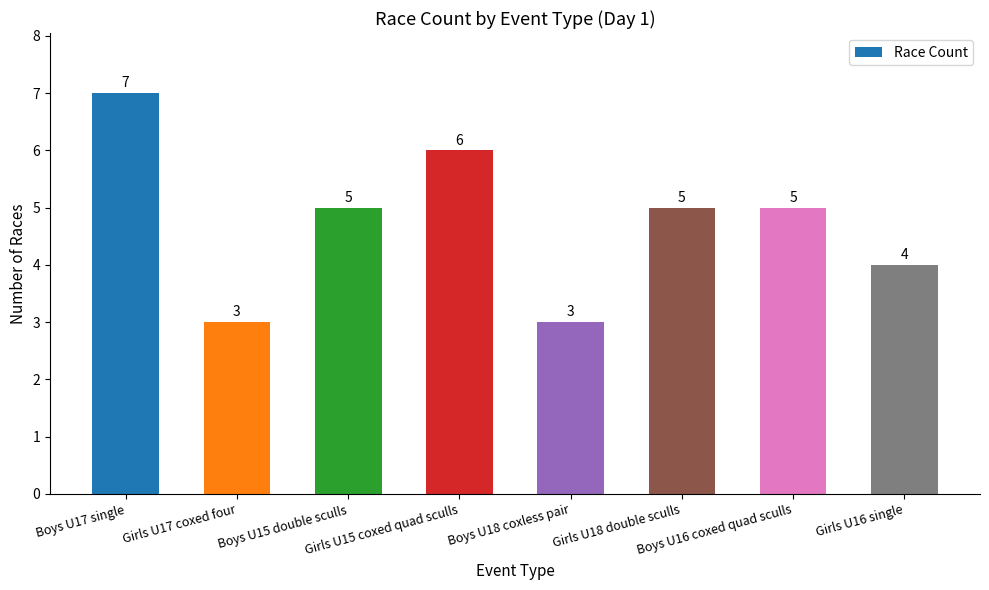

What is the difference between the second highest and minimum values?

3